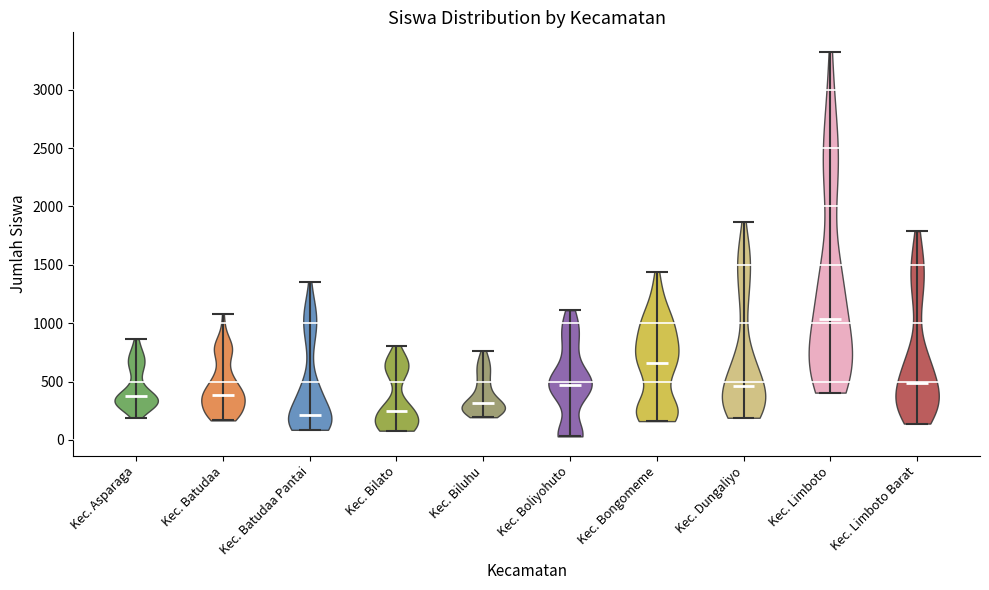

Reading left to right, read every violin against the y-axis: where its median line is, and the lowest and highest points it reaches. The values are not printed on the chart, so give them approximately, as read against the axis.

Kec. Asparaga: median line 400, lowest point 200, highest point 850
Kec. Batudaa: median line 400, lowest point 150, highest point 1100
Kec. Batudaa Pantai: median line 200, lowest point 100, highest point 1350
Kec. Bilato: median line 250, lowest point 100, highest point 800
Kec. Biluhu: median line 300, lowest point 200, highest point 750
Kec. Boliyohuto: median line 450, lowest point 50, highest point 1100
Kec. Bongomeme: median line 650, lowest point 150, highest point 1450
Kec. Dungaliyo: median line 450, lowest point 200, highest point 1850
Kec. Limboto: median line 1050, lowest point 400, highest point 3350
Kec. Limboto Barat: median line 500, lowest point 150, highest point 1800